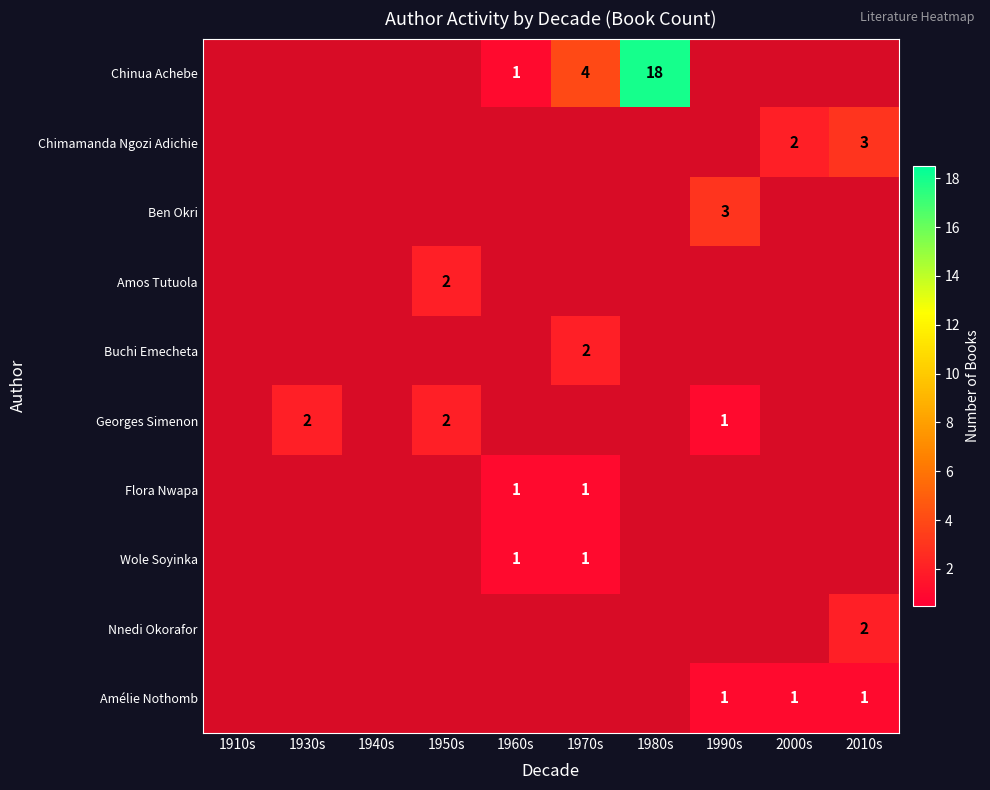

The Nnedi Okorafor series shows 3 at 2010s. True or false?

False